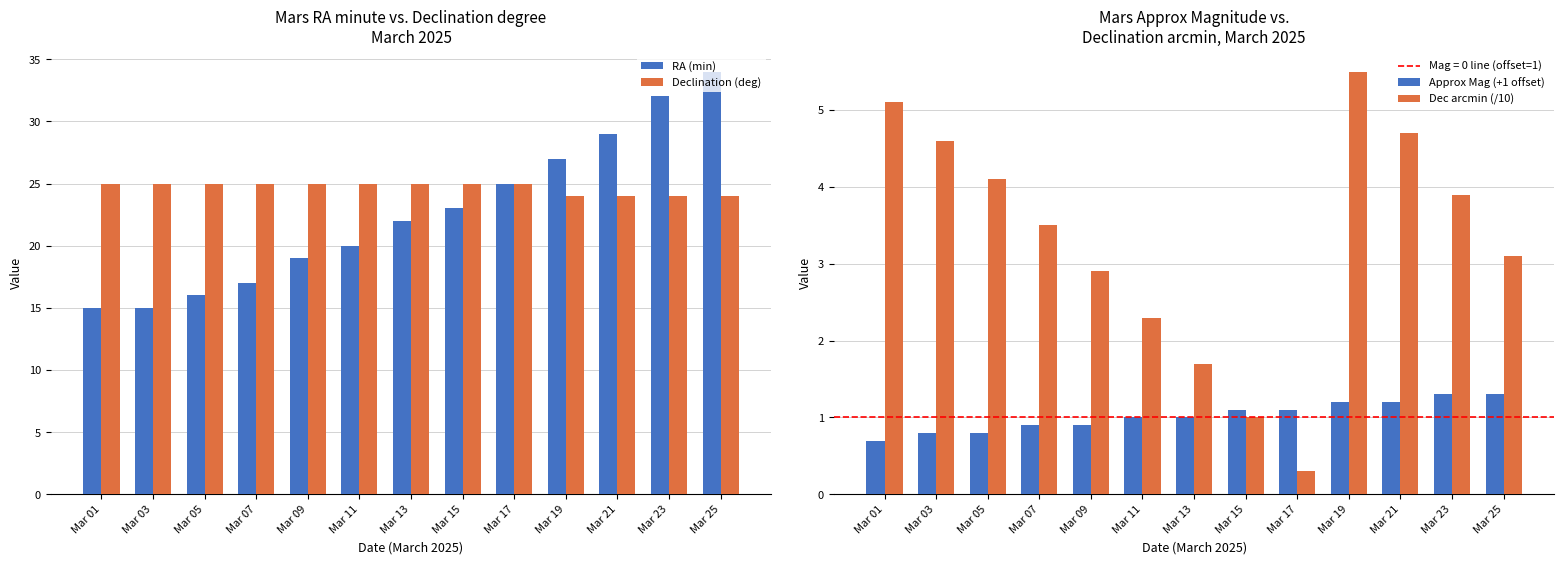

Reading left to right, what are all the values shown in this chart?

RA (min): 15.0	15.0	16.0	17.0	19.0	20.0	22.0	23.0	25.0	27.0	29.0	32.0	34.0
Declination (deg): 25.0	25.0	25.0	25.0	25.0	25.0	25.0	25.0	25.0	24.0	24.0	24.0	24.0
Approx Mag (+1 offset): 0.7	0.8	0.8	0.9	0.9	1.0	1.0	1.1	1.1	1.2	1.2	1.3	1.3
Dec arcmin (/10): 5.1	4.6	4.1	3.5	2.9	2.3	1.7	1.0	0.3	5.5	4.7	3.9	3.1